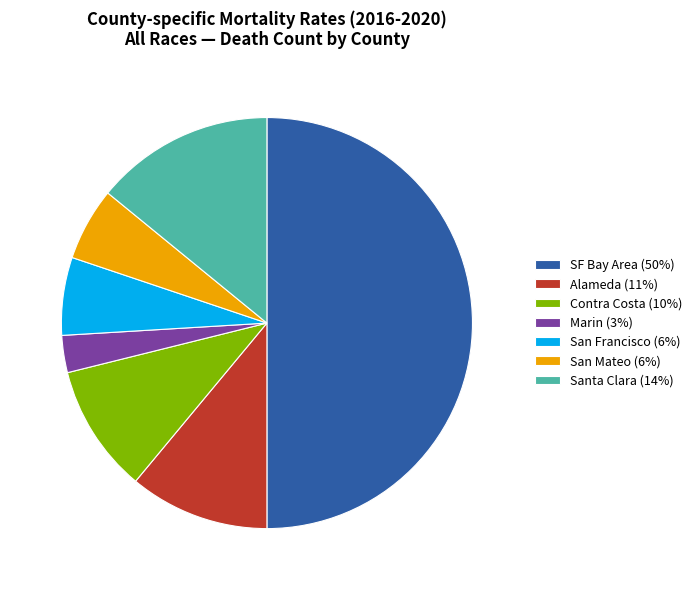

Approximately how many times larger is the value at Contra Costa compared to SF Bay Area?

0.2